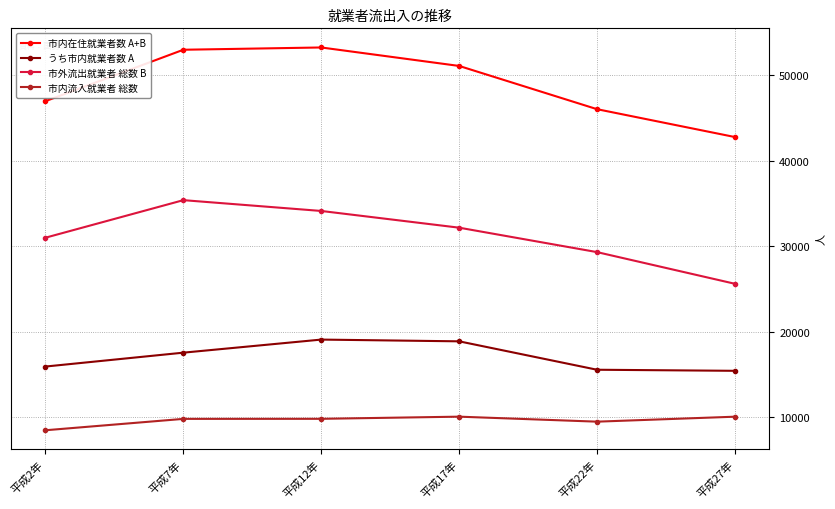

Which label corresponds to the smallest value in the chart?

平成2年